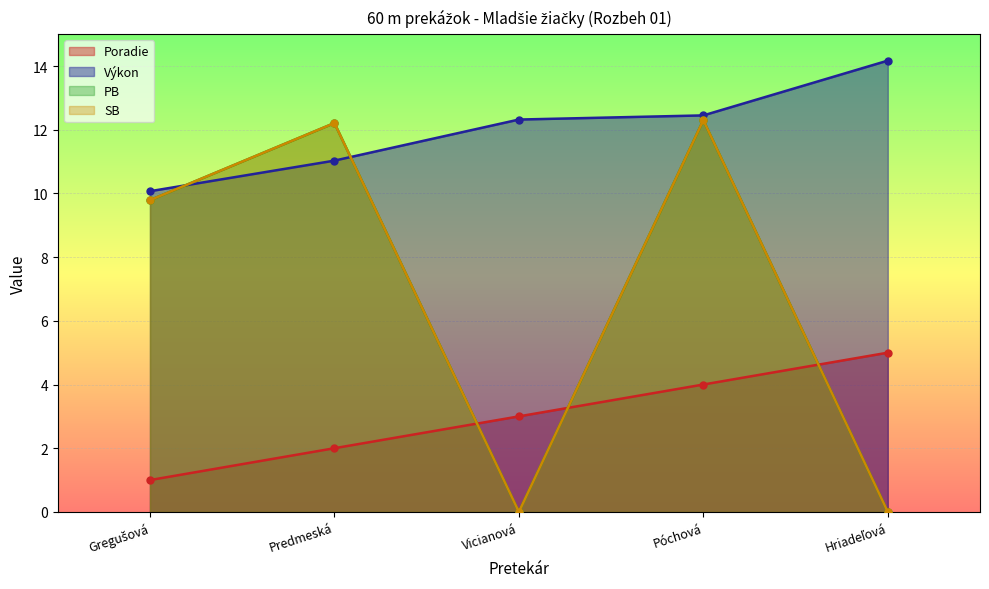

How many data points does each series have?

5